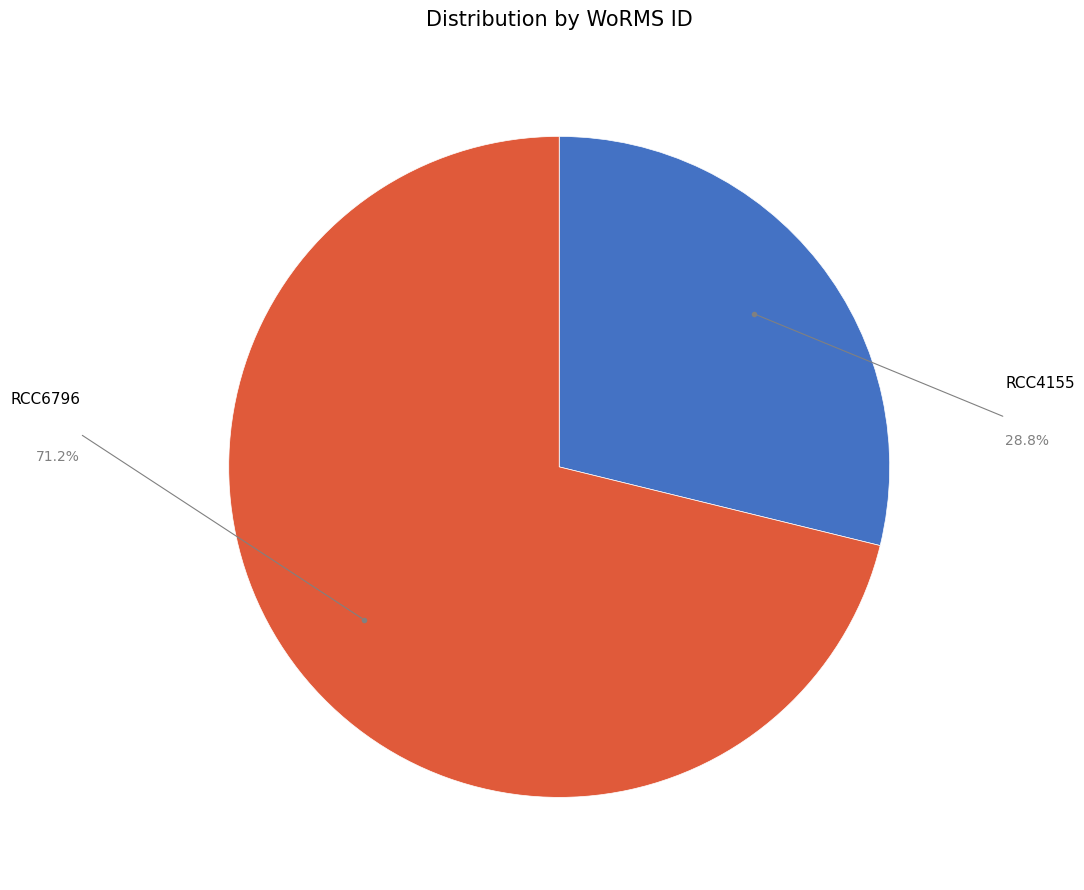

Is there a majority slice in this chart?

Yes